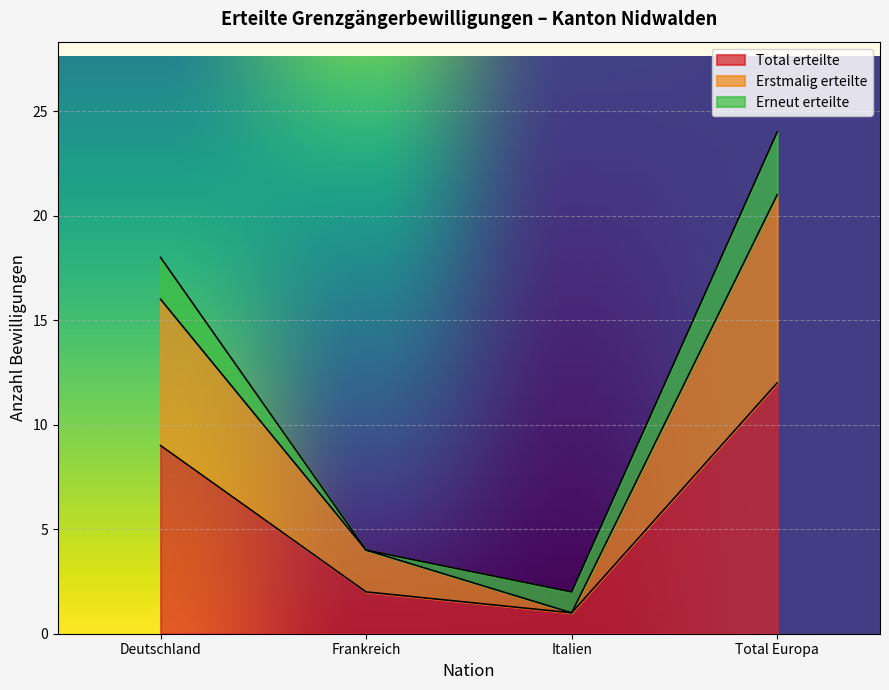

The value of Erstmalig erteilte at Deutschland is 5. True or false?

False